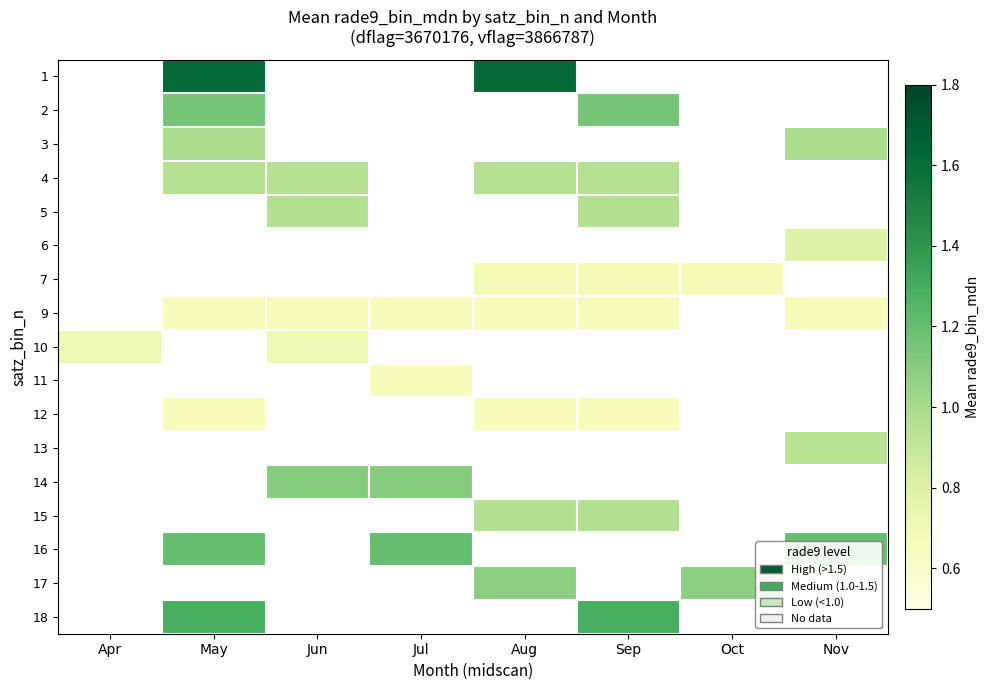

At which category does the chart reach its minimum across all series?

May